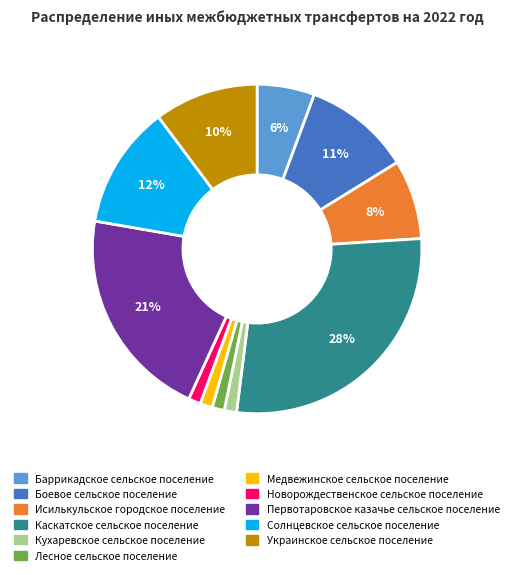

True or false: Боевое сельское поселение accounts for 2% of the total.

False